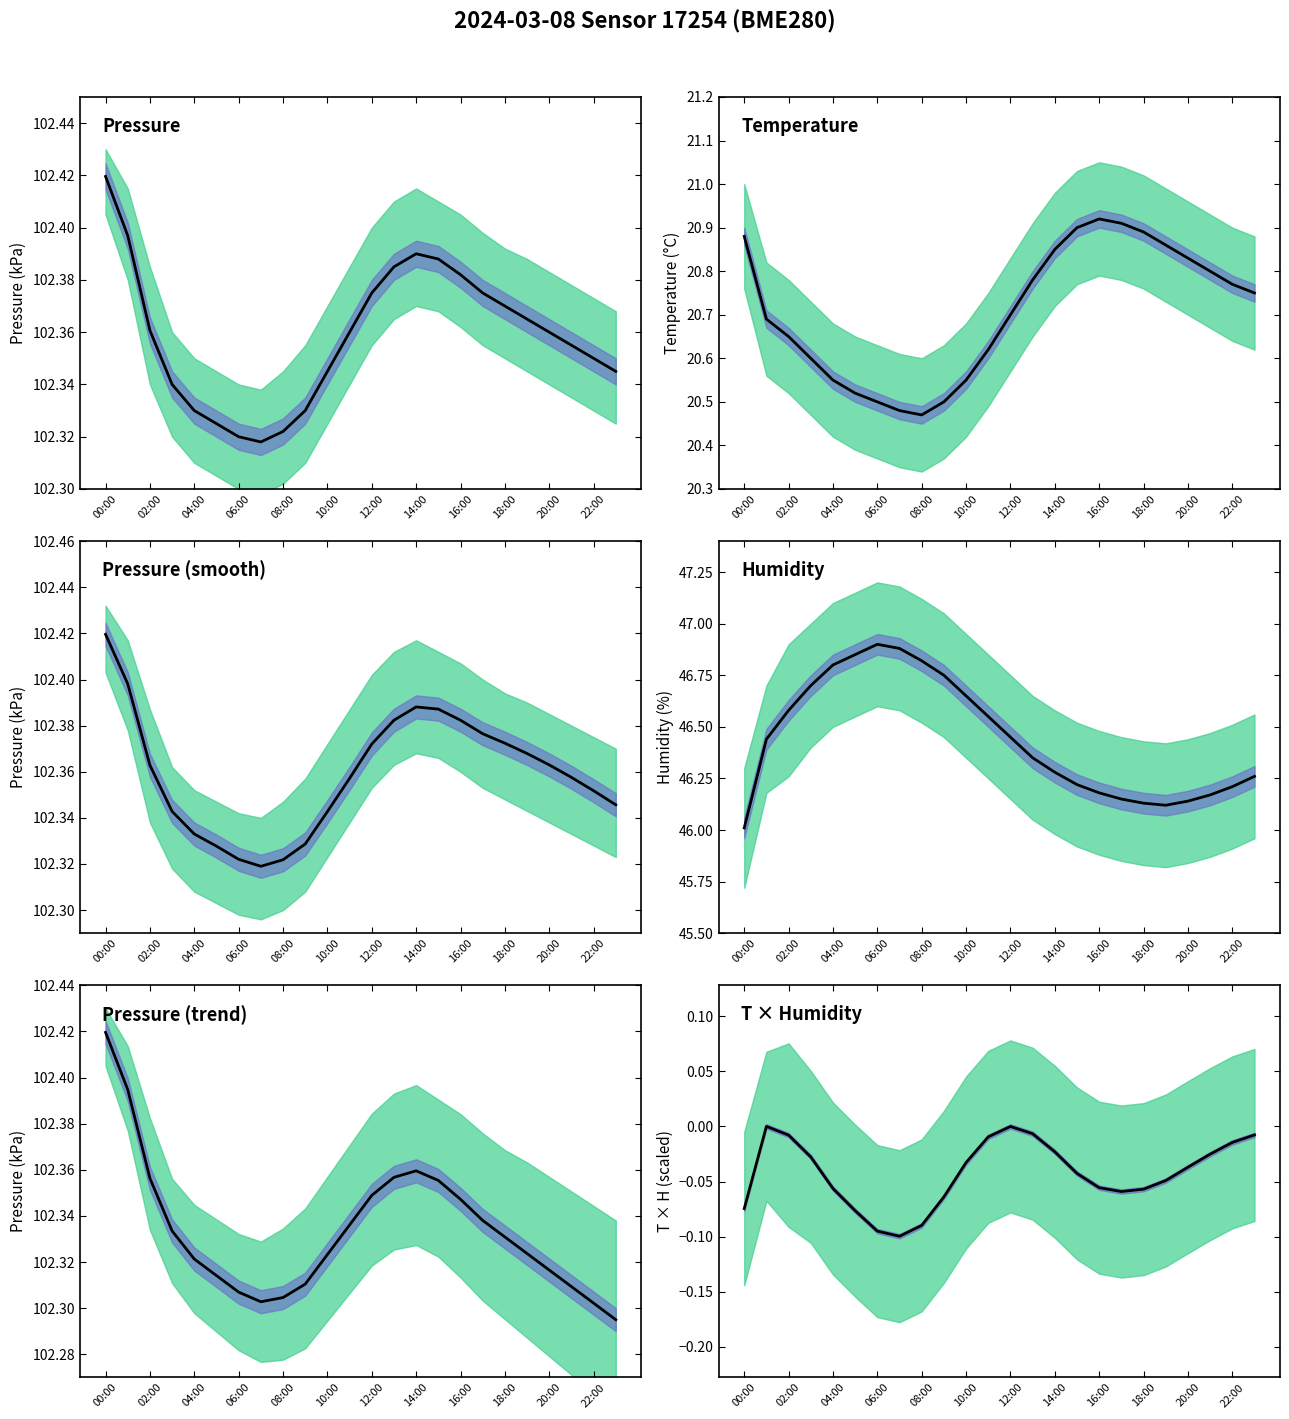

True or false: pressure smooth (kPa) and temperature (°C) intersect in this chart.

False